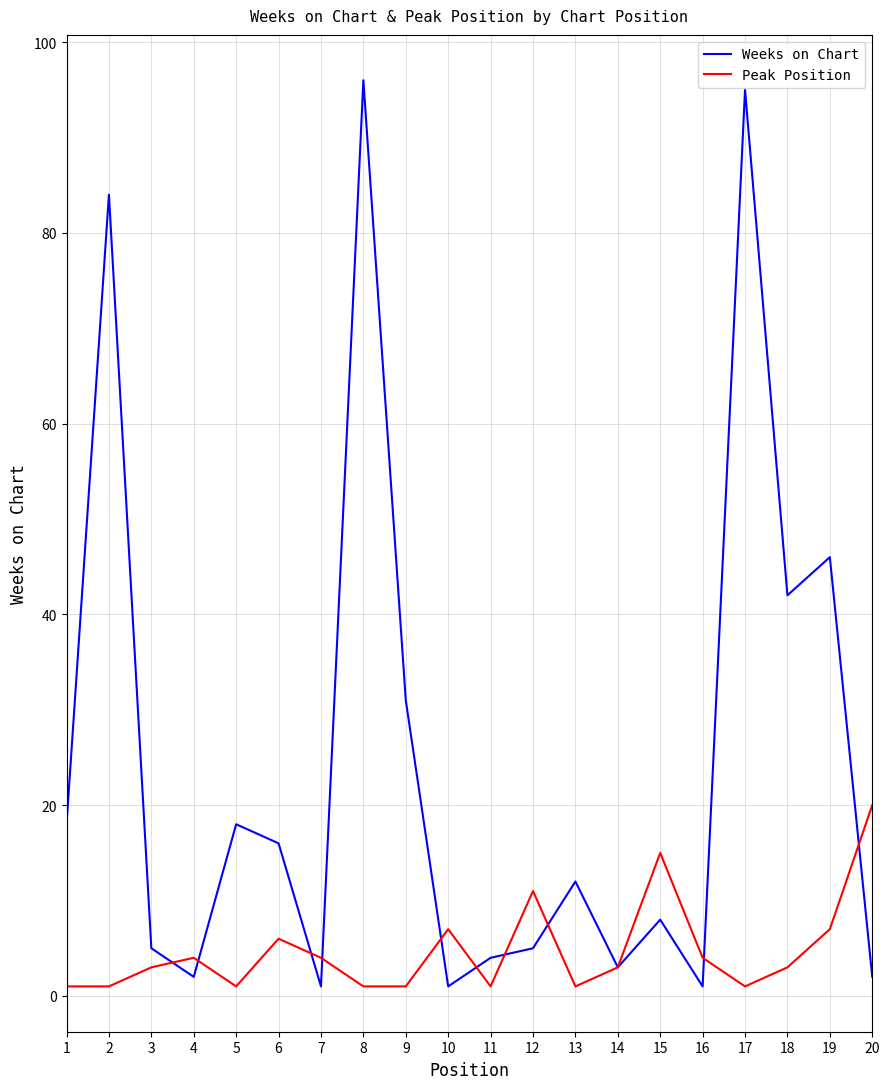

List the series in order of their peak value, lowest first.

Peak Position, Weeks on Chart